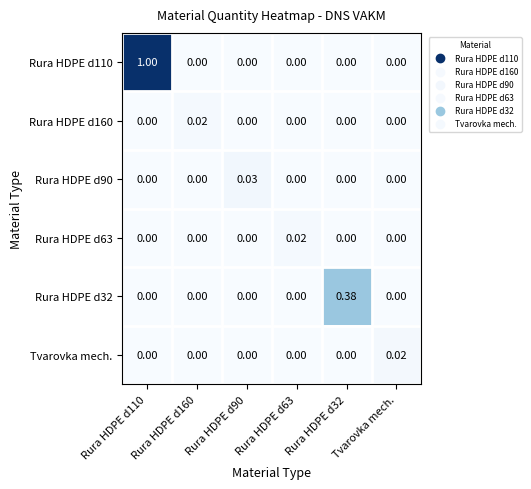

What is the maximum value shown in the chart?

1.0